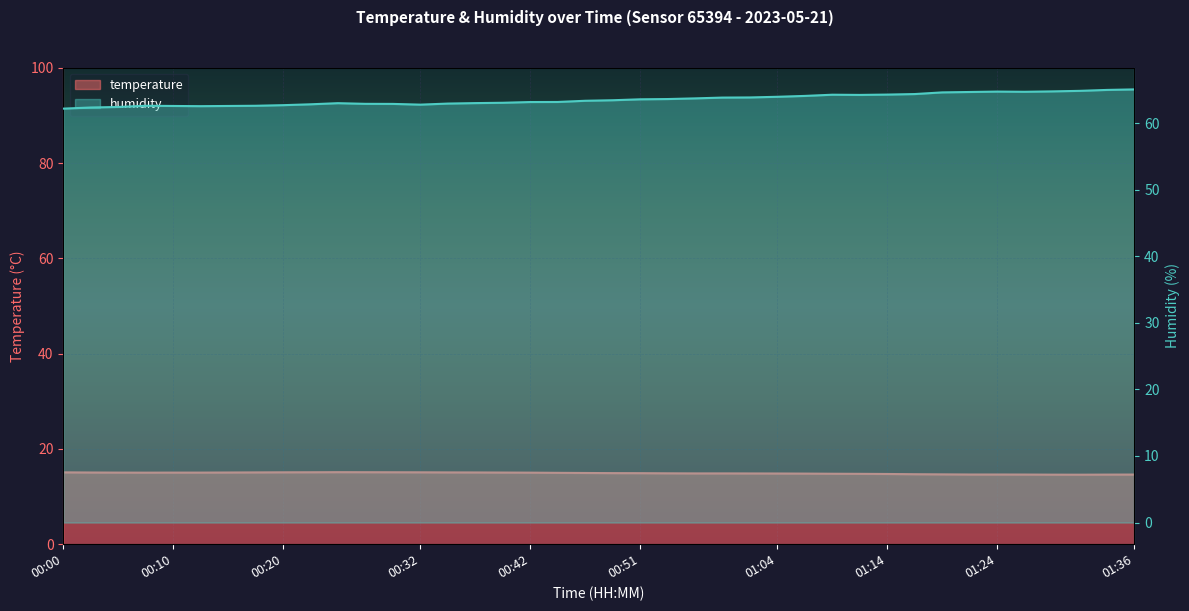

At which label does temperature reach its minimum?

01:31